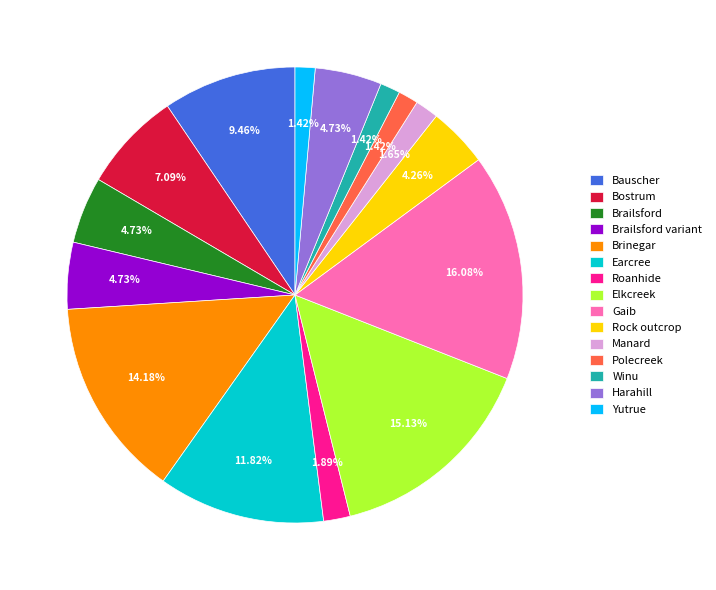

What is the largest slice in the pie chart?

Gaib